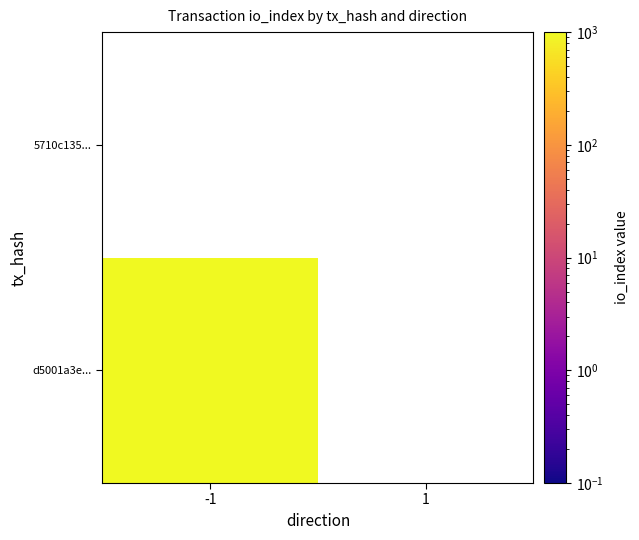

What is the sum of all d5001a3e987fcb68750e27144be82faa598eb8b values?

1211